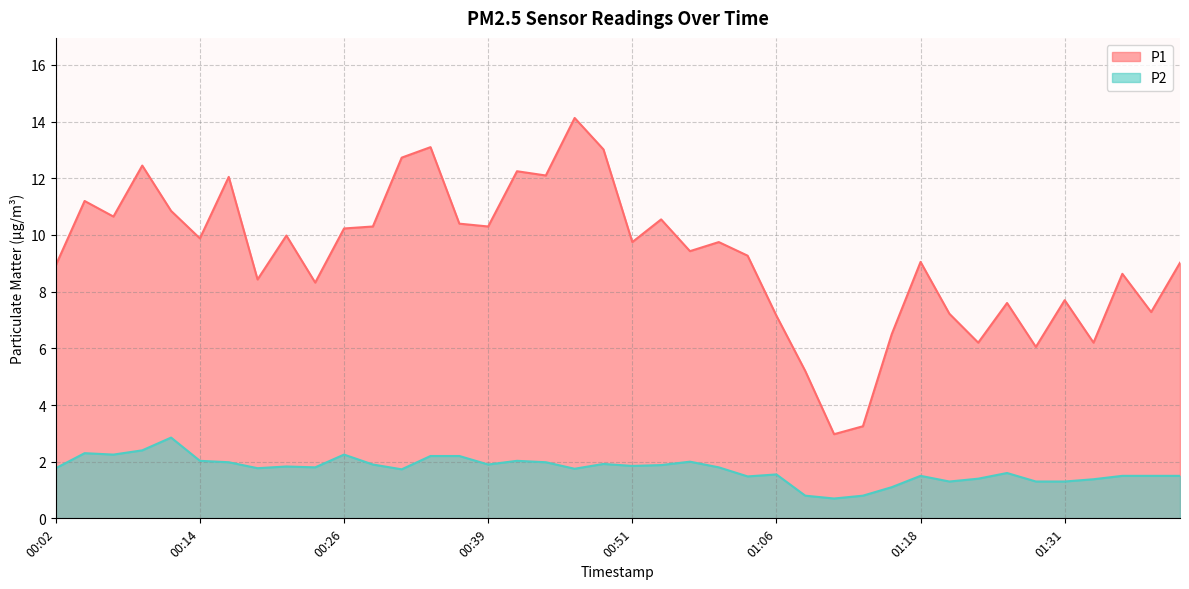

What is the average value of the P1 series?

9.3